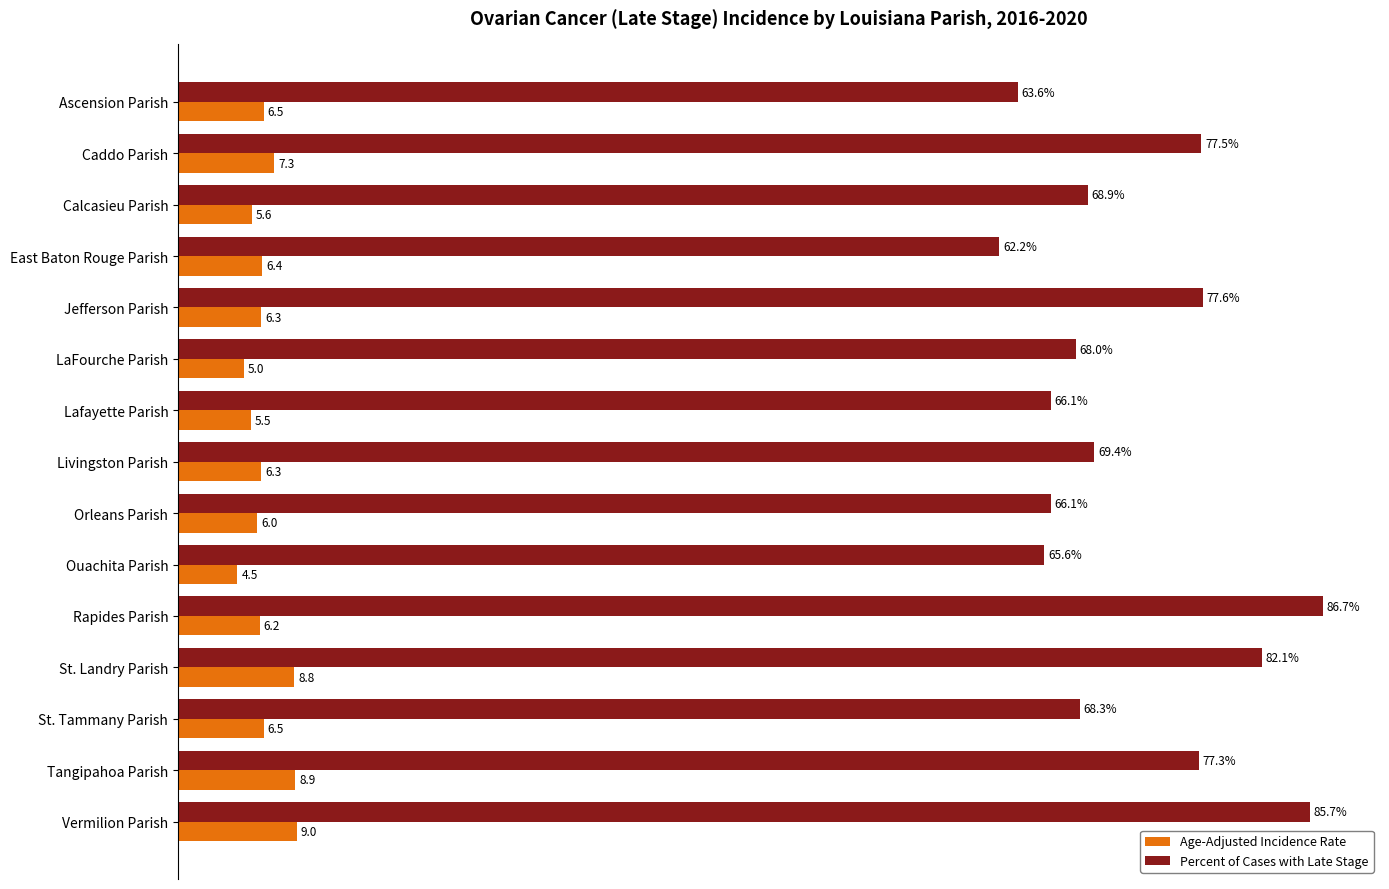

Which series has the largest total across all categories?

Percent of Cases with Late Stage